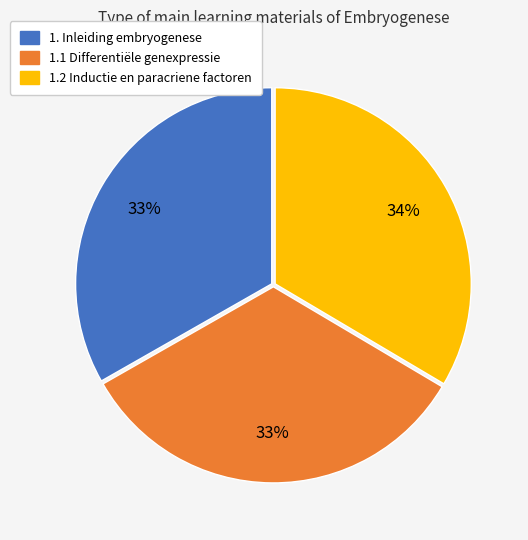

Is the sum of 1.1 Differentiële genexpressie and 1. Inleiding embryogenese greater than half?

Yes